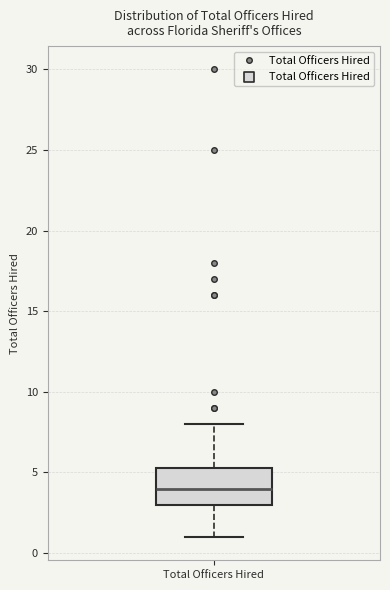

Read this box plot against the y-axis: the position of the median line, the range covered by the box, and the ends of both whiskers. The values are not printed on the chart, so give them approximately, as read against the axis.

median 4.0, box 3.0 to 5.5, whiskers 1.0 to 8.0